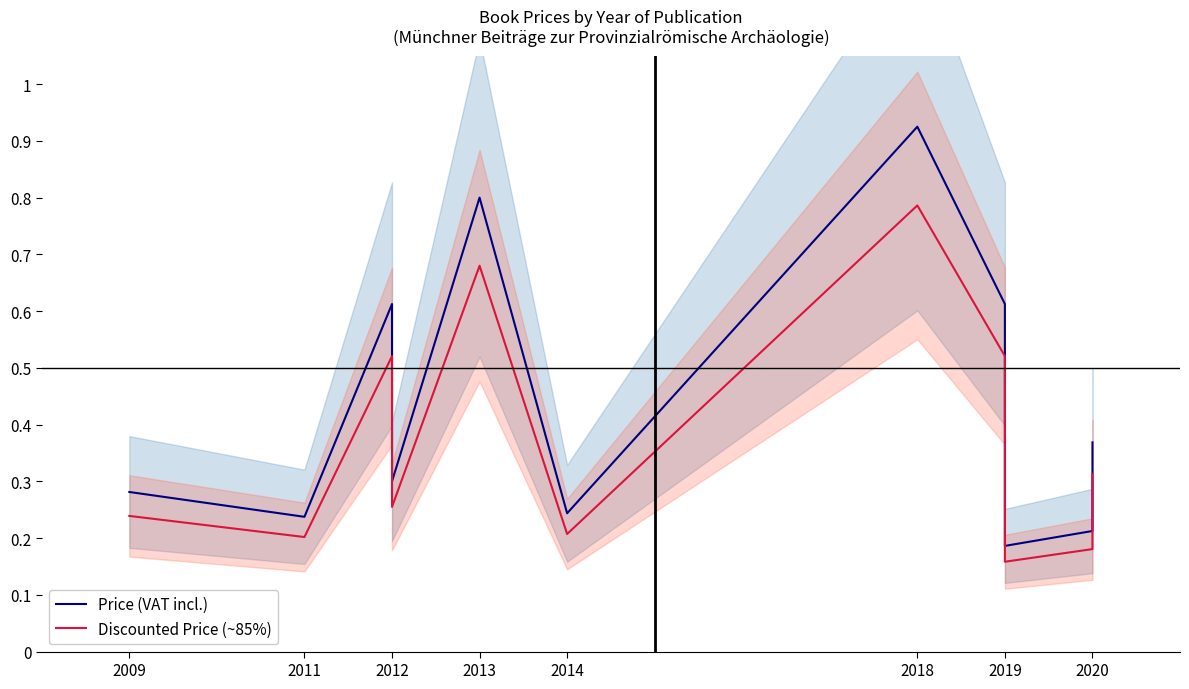

At which category does Price (VAT incl.) reach its first local valley?

2011